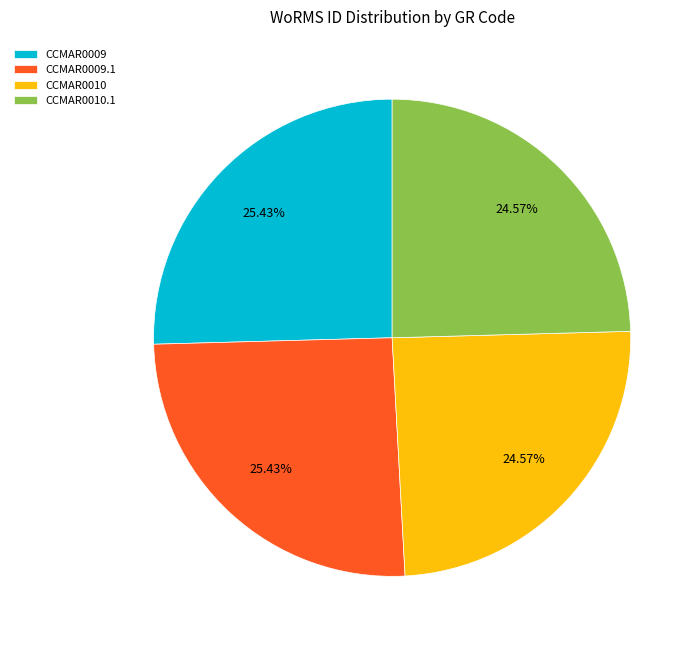

Count the number of slices in the pie.

4